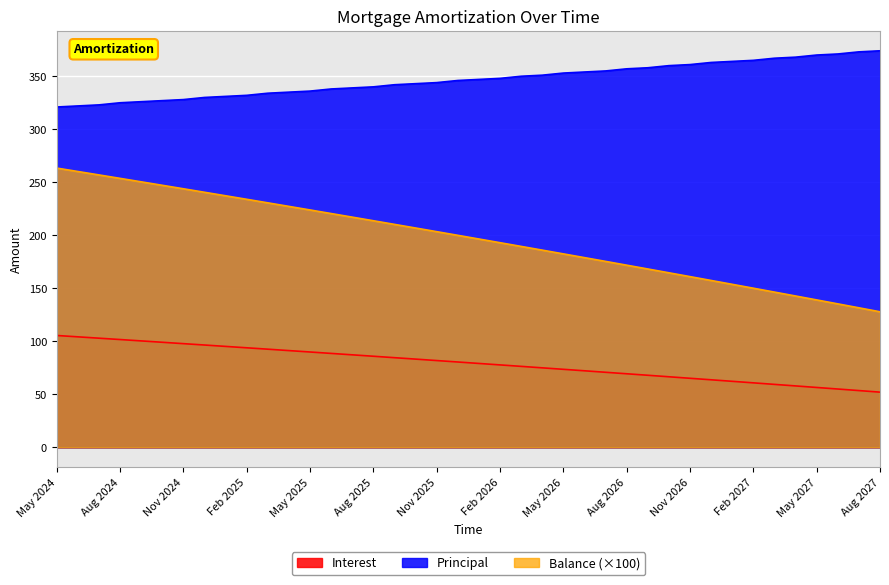

How many values in the Principal series are below 347?

20